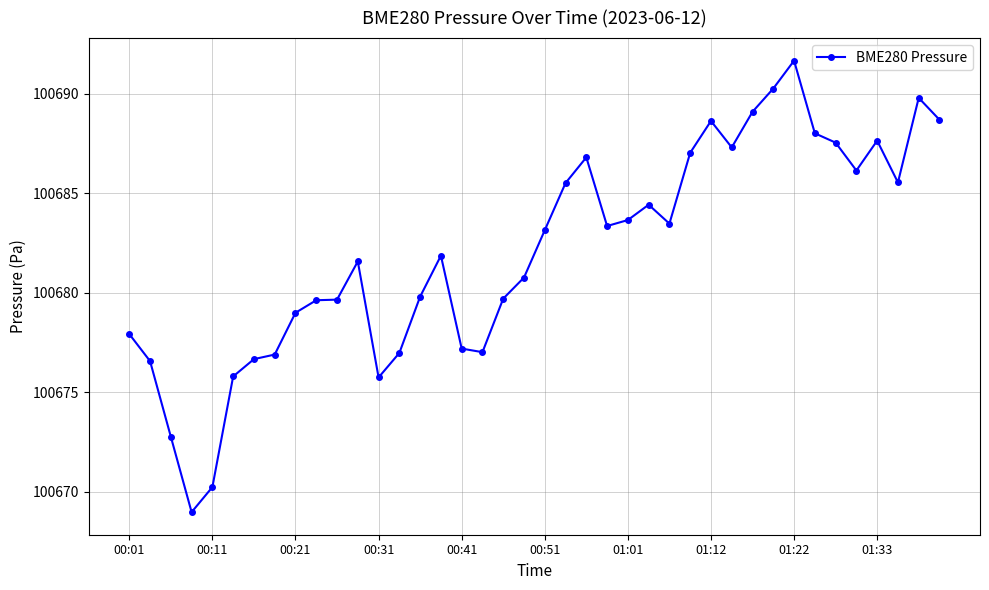

What is the sum of all values?

4027282.7